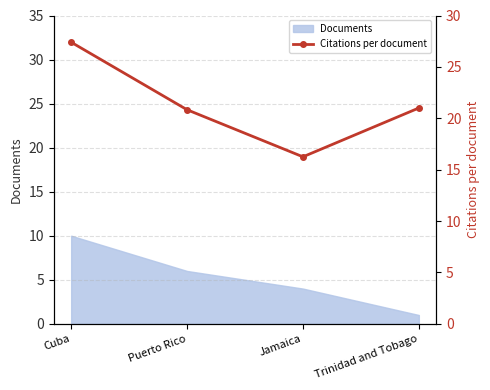

Where is the first local minimum?

Jamaica